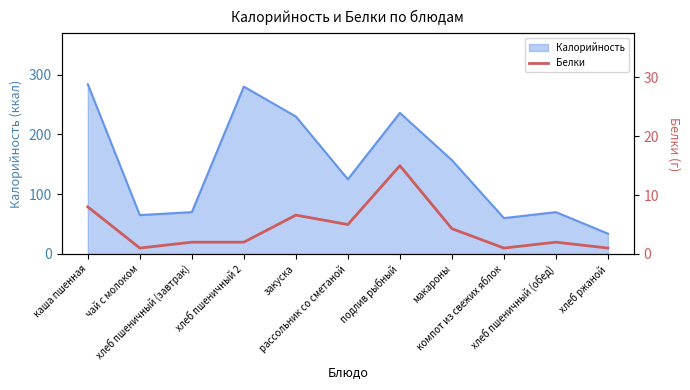

Which has a higher value, хлеб пшеничный (завтрак) or закуска?

закуска